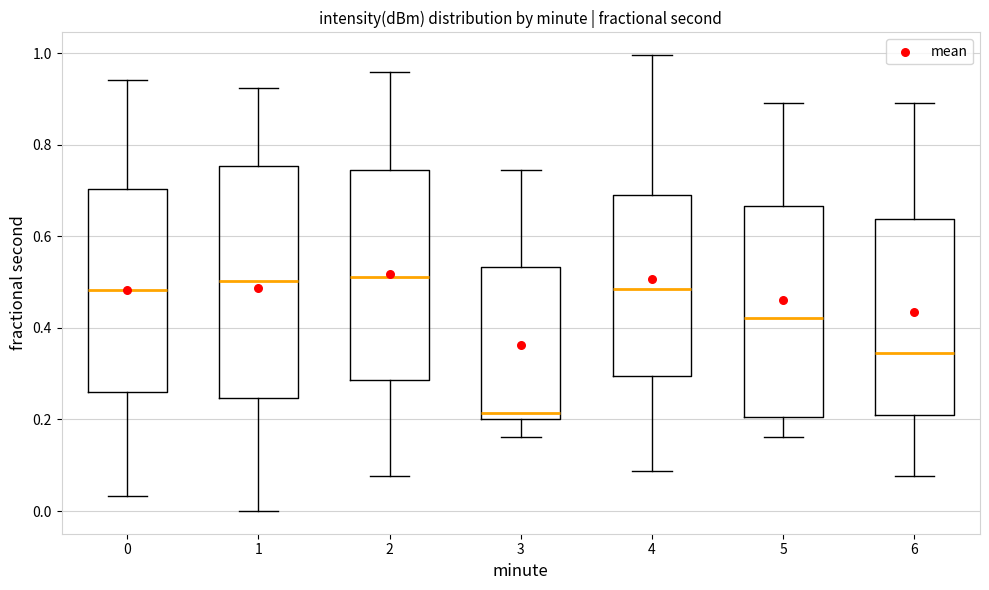

Reading left to right, read every box against the y-axis: the position of its median line, the range the box covers, and the ends of its whiskers. The values are not printed on the chart, so give them approximately, as read against the axis.

0: median 0.48, box 0.26 to 0.70, whiskers 0.04 to 0.94
1: median 0.50, box 0.24 to 0.76, whiskers 0.00 to 0.92
2: median 0.52, box 0.28 to 0.74, whiskers 0.08 to 0.96
3: median 0.22, box 0.20 to 0.54, whiskers 0.16 to 0.74
4: median 0.48, box 0.30 to 0.70, whiskers 0.08 to 1.00
5: median 0.42, box 0.20 to 0.66, whiskers 0.16 to 0.90
6: median 0.34, box 0.20 to 0.64, whiskers 0.08 to 0.90